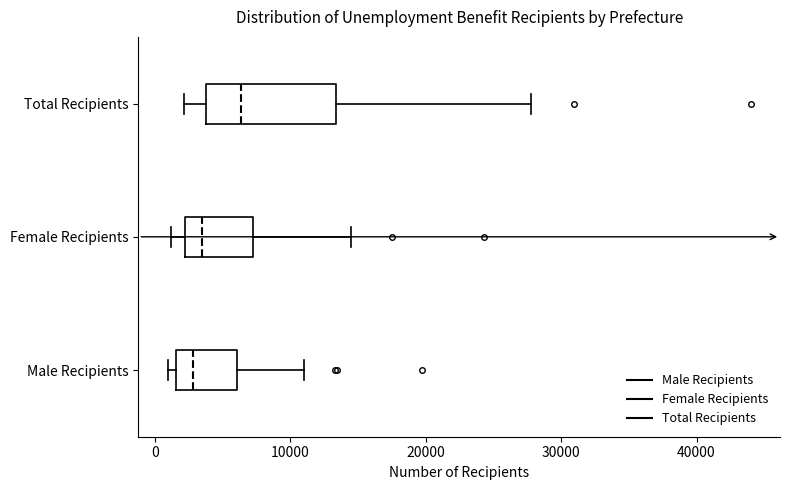

Reading bottom to top, read every box against the x-axis: the position of its median line, the range the box covers, and the ends of its whiskers. The values are not printed on the chart, so give them approximately, as read against the axis.

Male Recipients: median 3000, box 2000 to 6000, whiskers 1000 to 11000
Female Recipients: median 3000, box 2000 to 7000, whiskers 1000 to 14000
Total Recipients: median 6000, box 4000 to 13000, whiskers 2000 to 28000